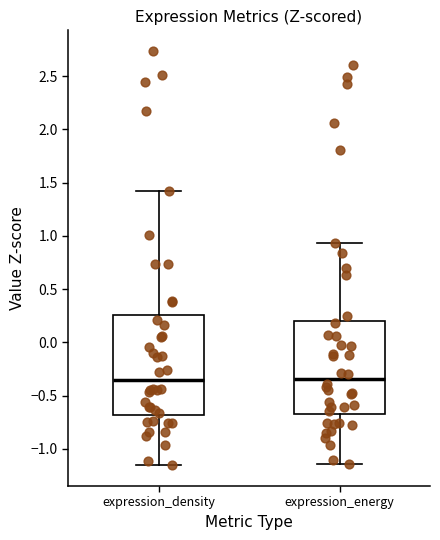

Where does the upper whisker of the box for expression_density end on the y-axis? The values are not printed on the chart, so give them approximately, as read against the axis.

1.40